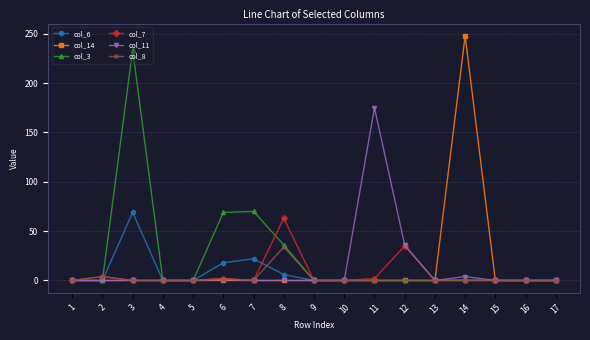

How many lines are shown in the chart?

6